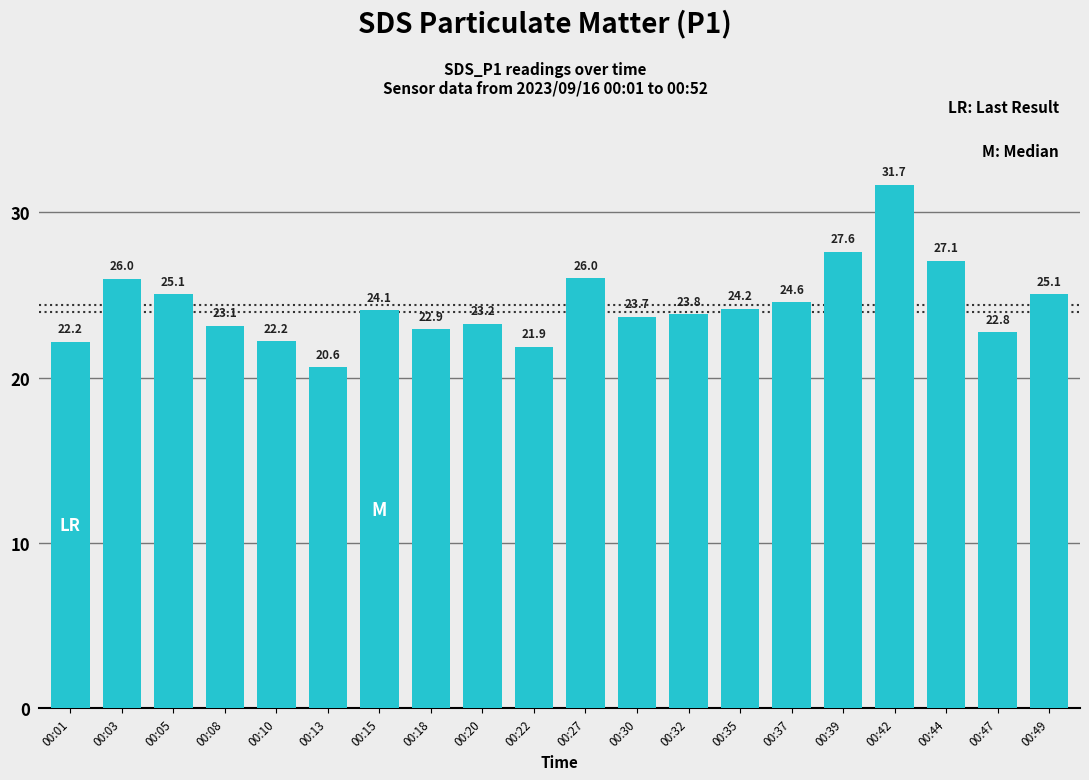

What is the change in value from 00:10 to 00:35?

+2.0